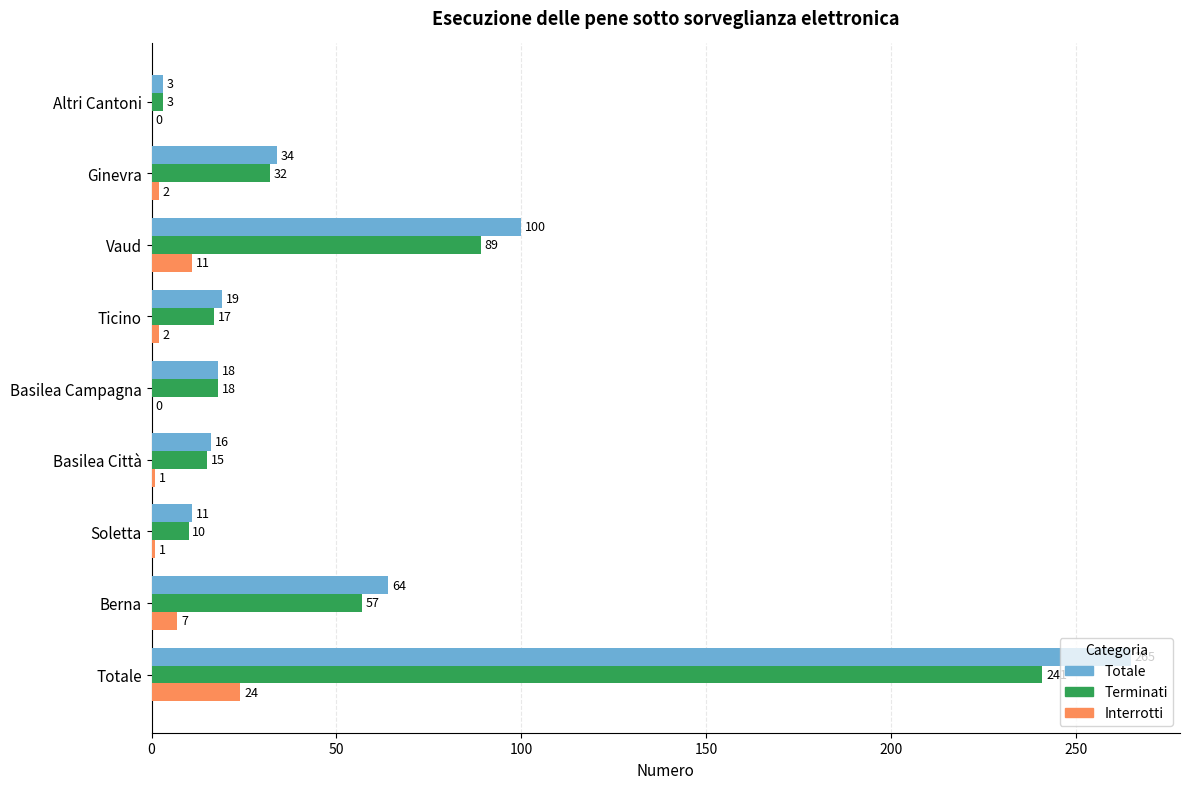

What are all the series names shown in the legend?

Totale, Terminati, Interrotti